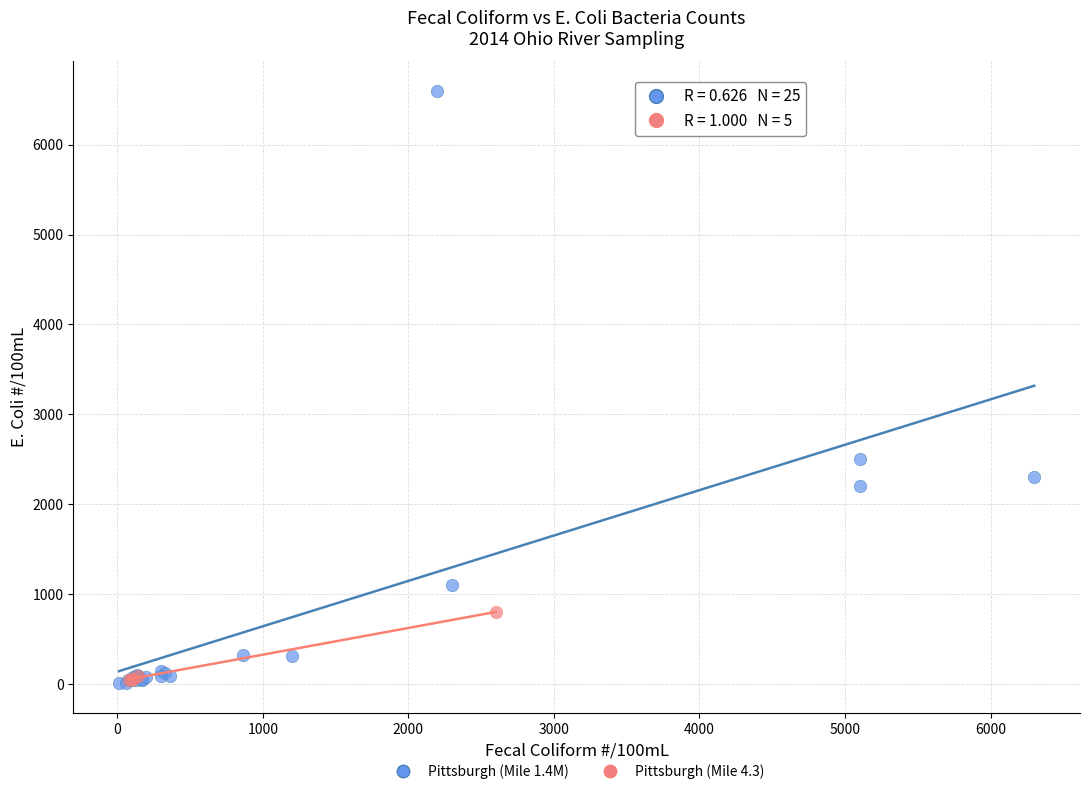

Which series contains the highest Y value?

Pittsburgh (Mile 1.4M)